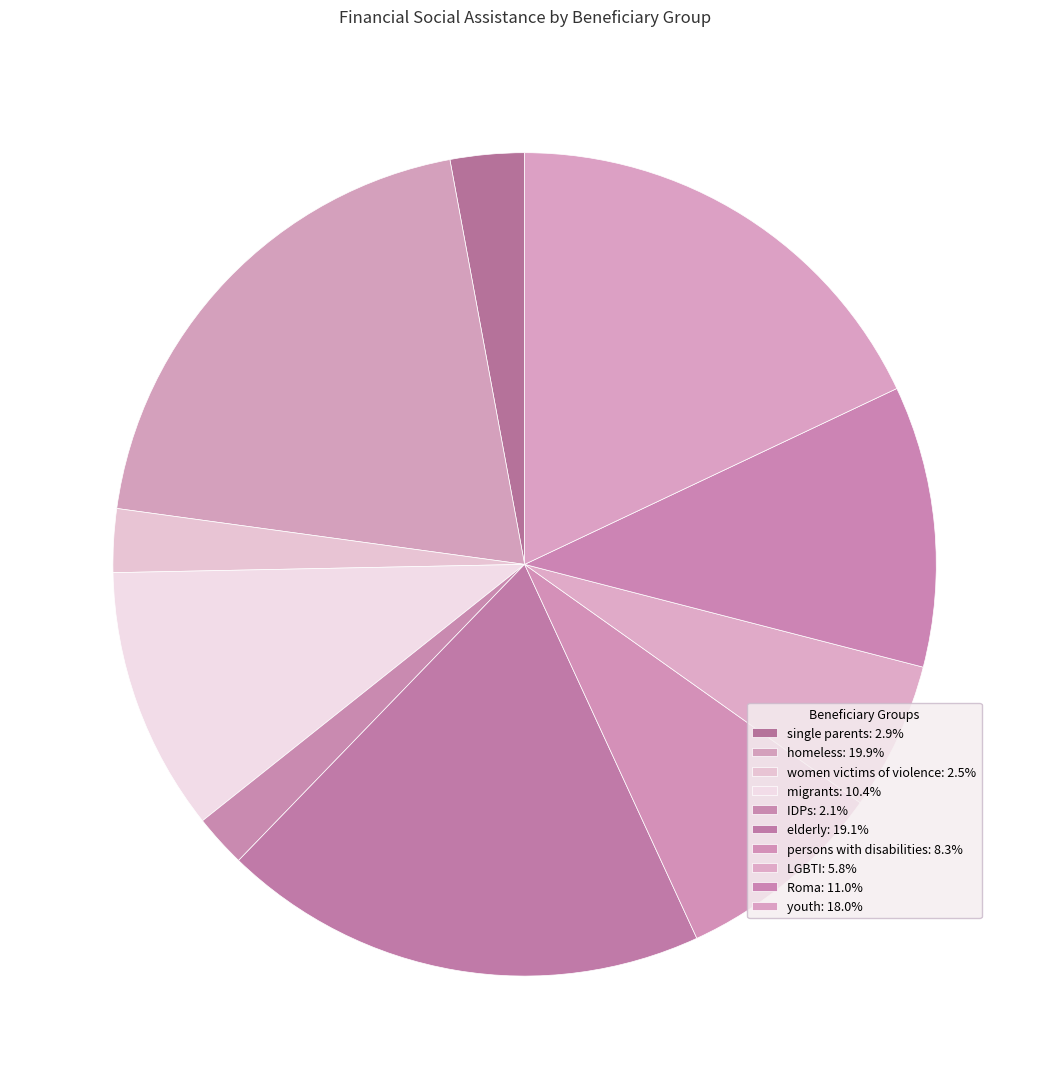

How many segments does this pie chart have?

10